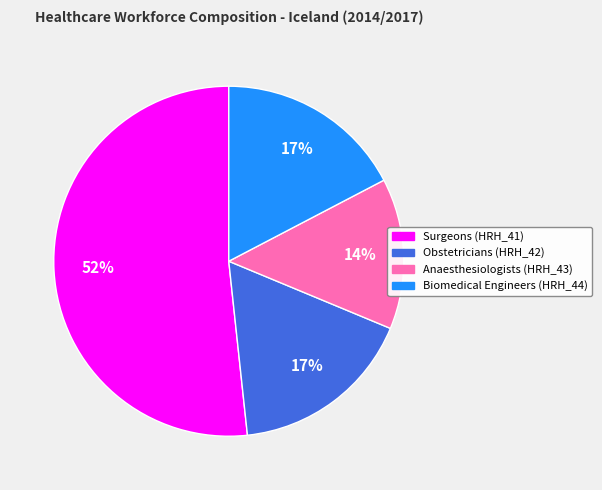

Which category has the biggest portion of the pie?

Surgeons (HRH_41)